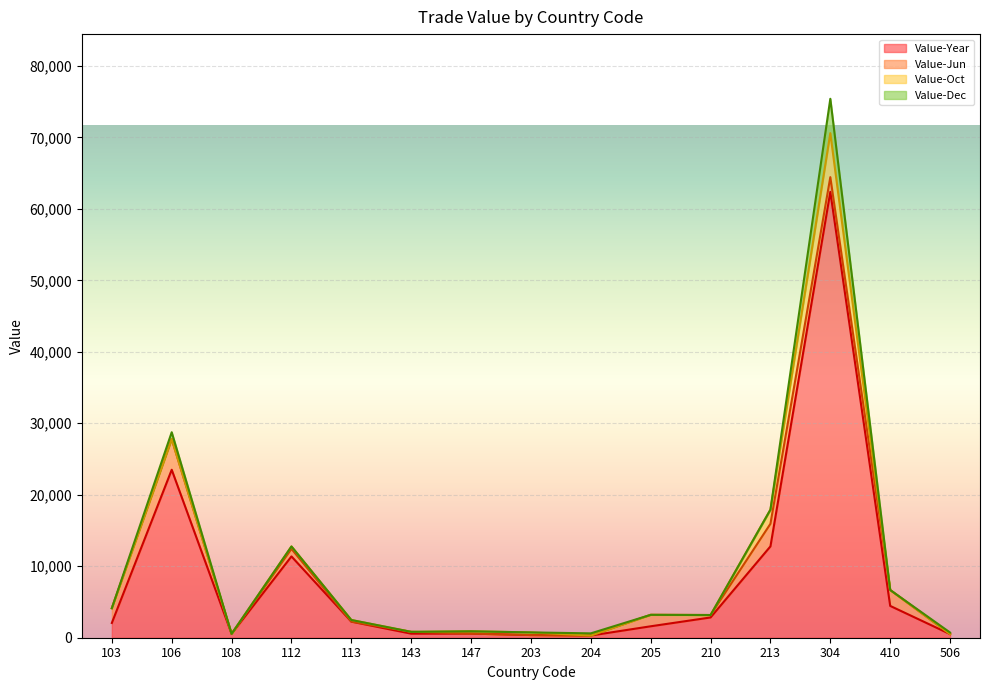

At which category is the sum across all series the highest?

304